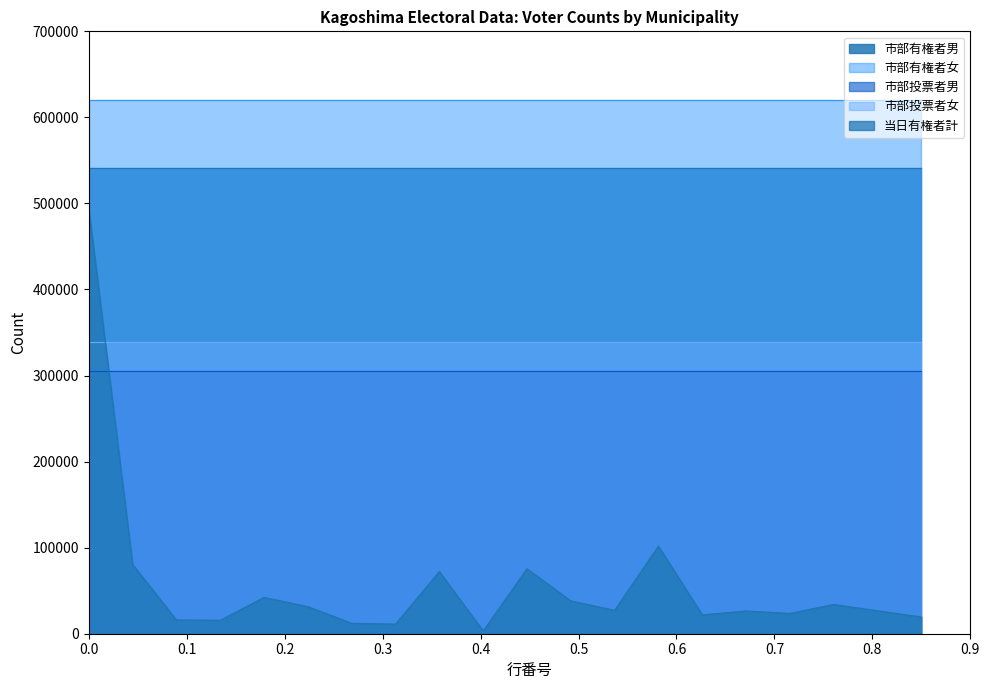

Which series has the largest total across all categories?

市部有権者女